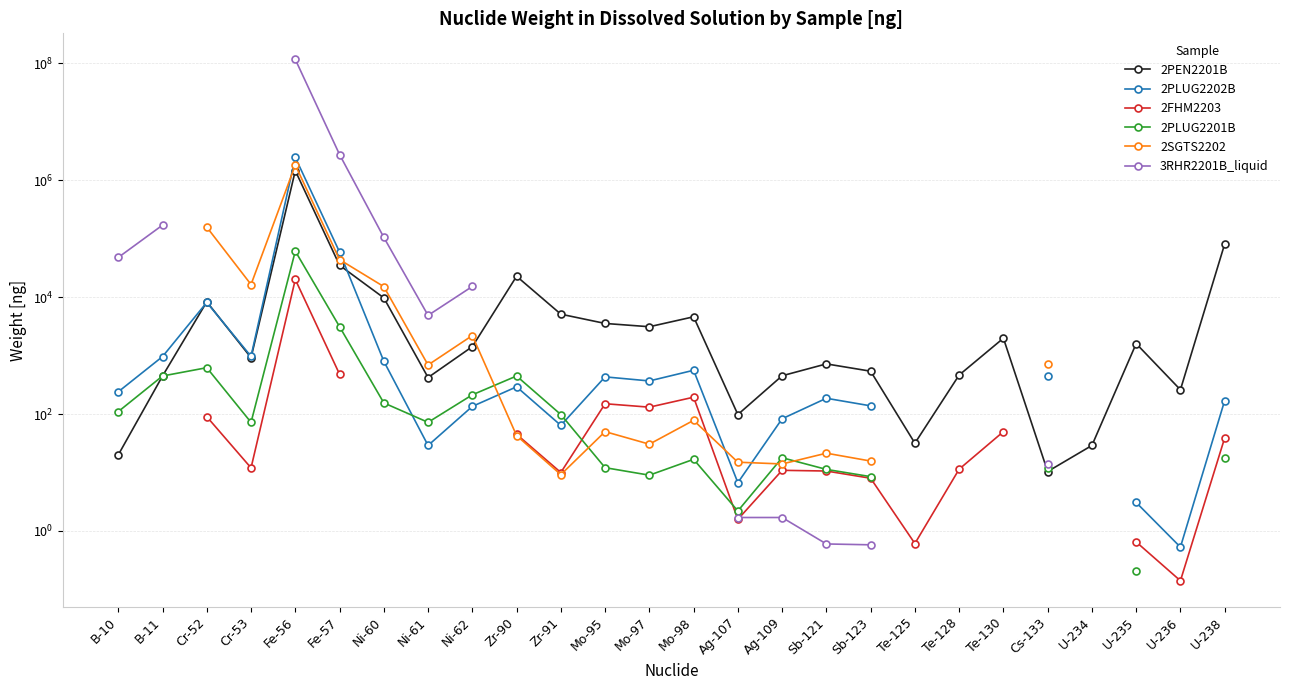

True or false: 2PLUG2202B has a value of 394.1 at Cr-53.

False